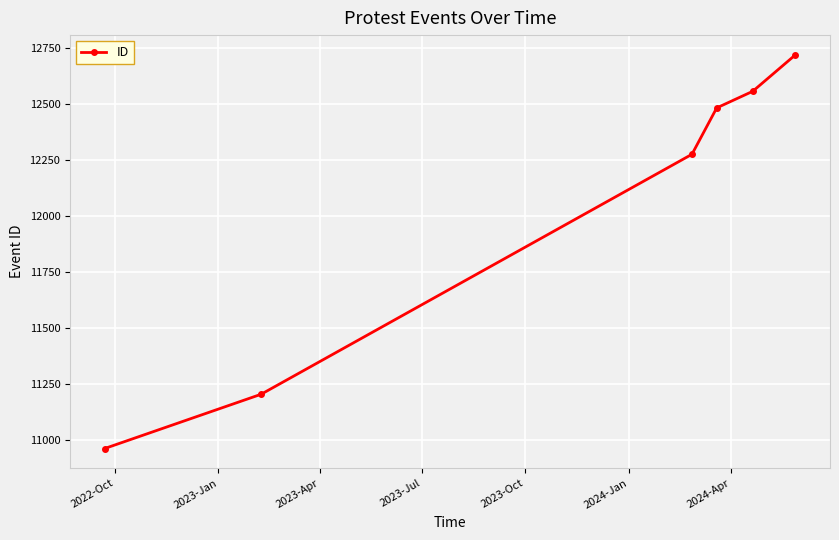

What is the greatest value displayed?

12720